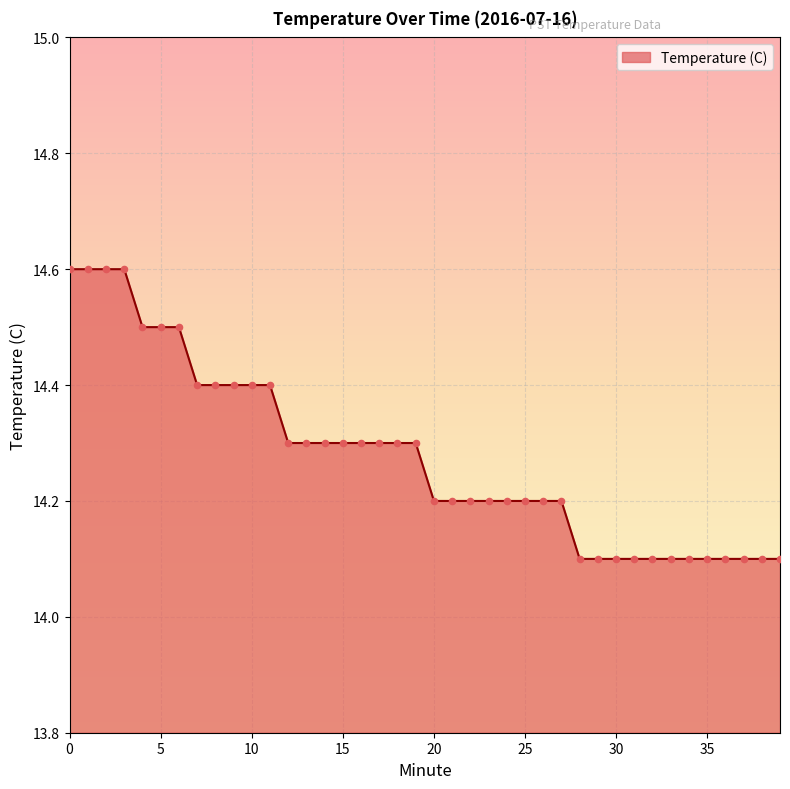

What is the difference between the maximum and minimum values?

0.5